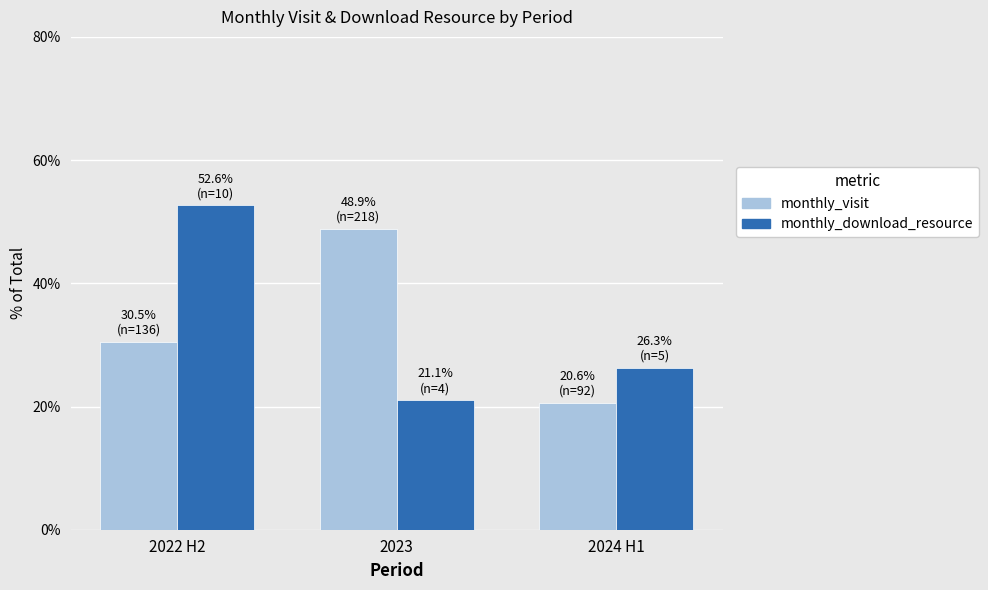

Where is monthly_visit nearest to the value 34?

2022 H2